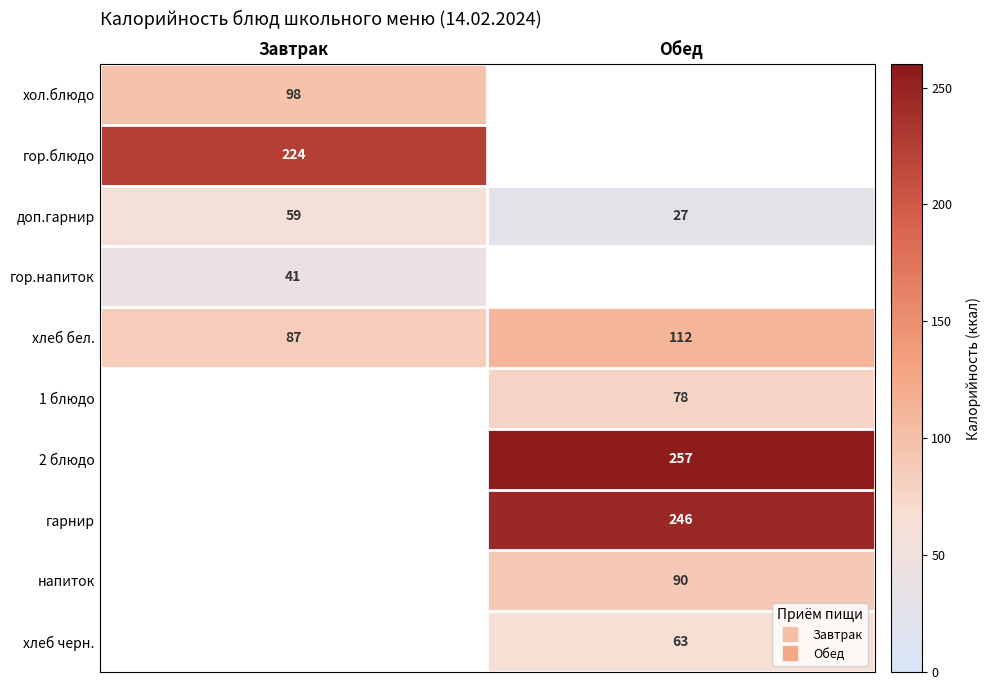

How many categories are shown in the chart?

2